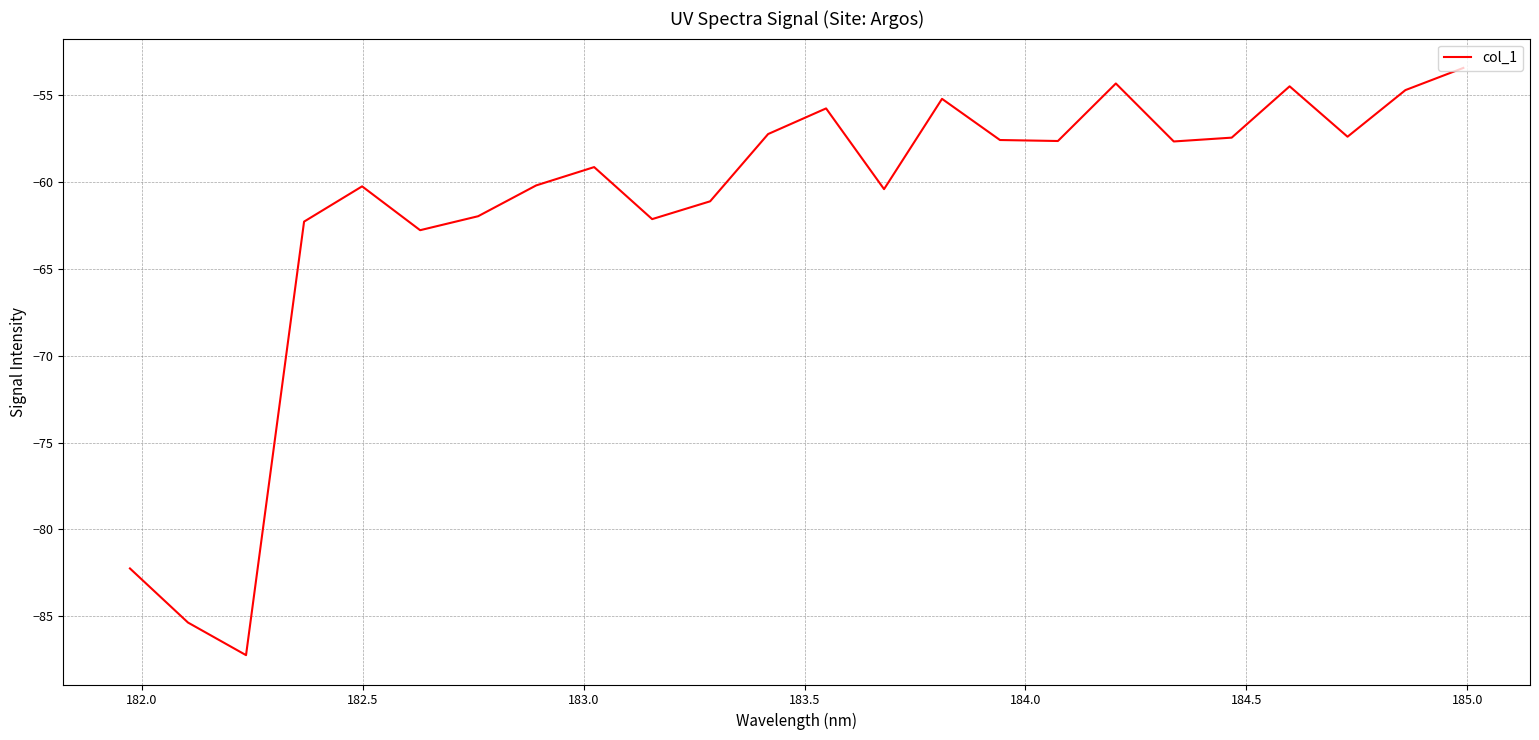

What is the minimum value shown in the chart?

-87.2